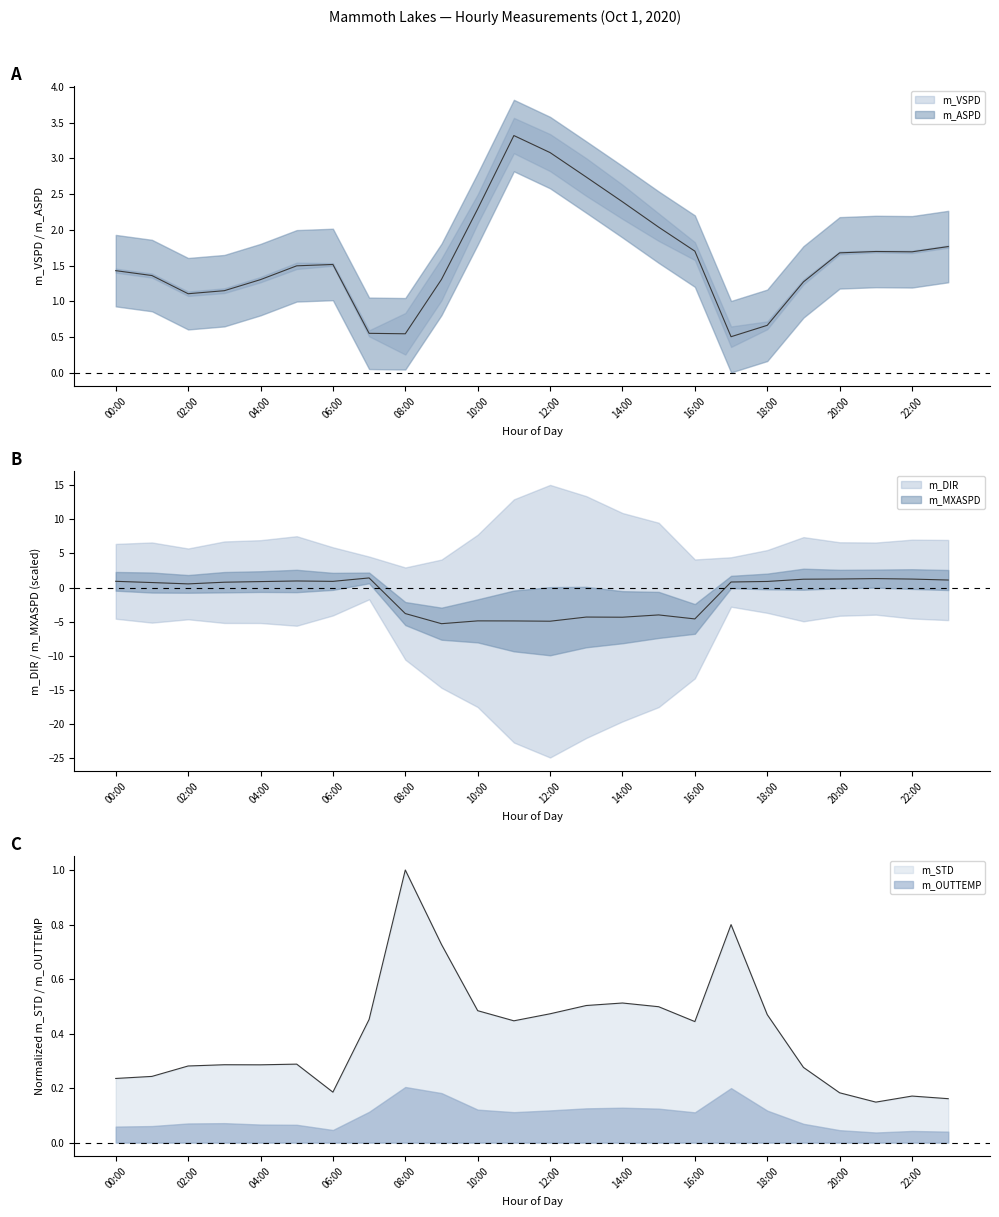

What is the total value across all series at 15:00?

-1.5